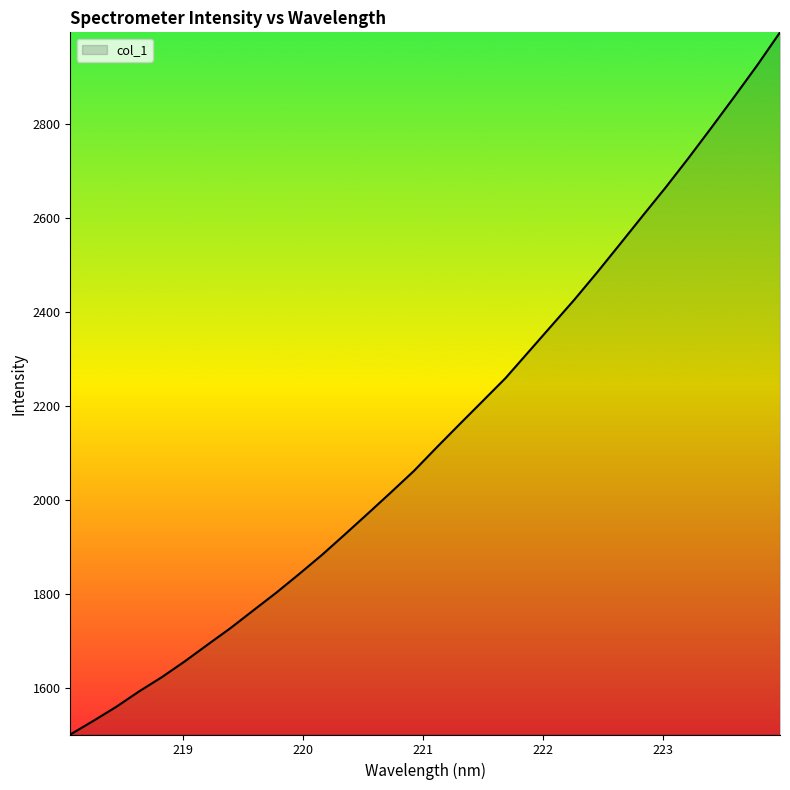

What is the difference between the maximum and minimum values?

1492.4